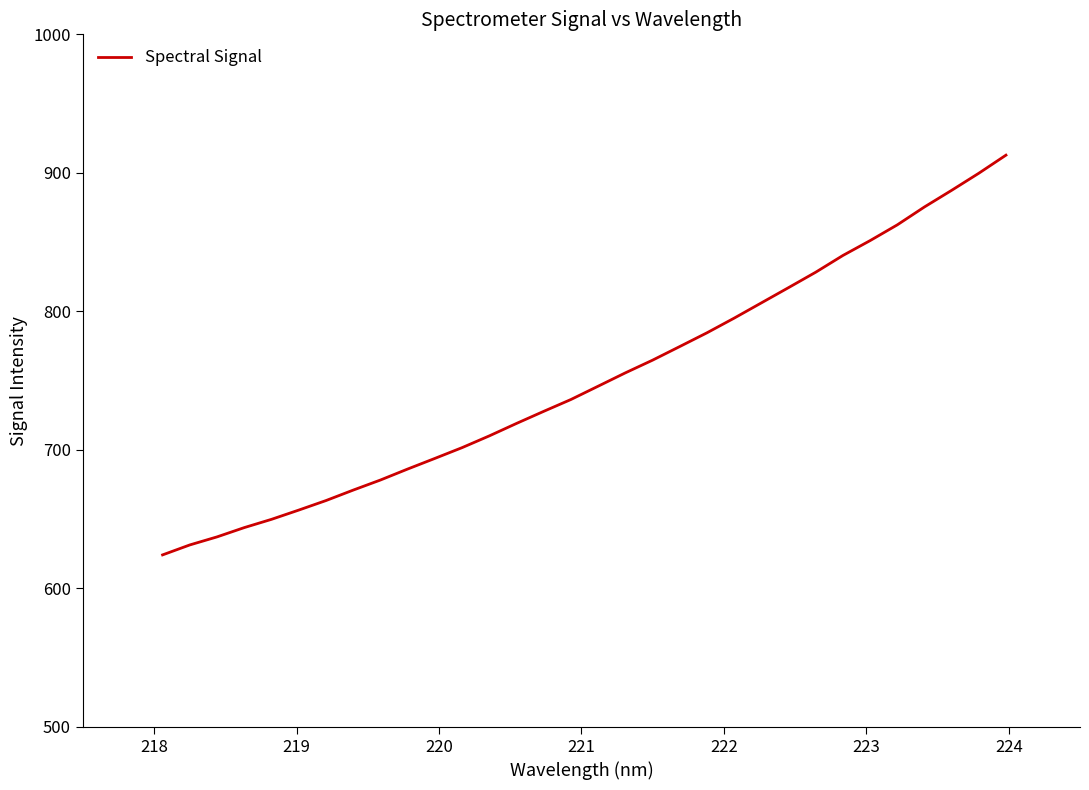

What is the maximum value shown in the chart?

912.8